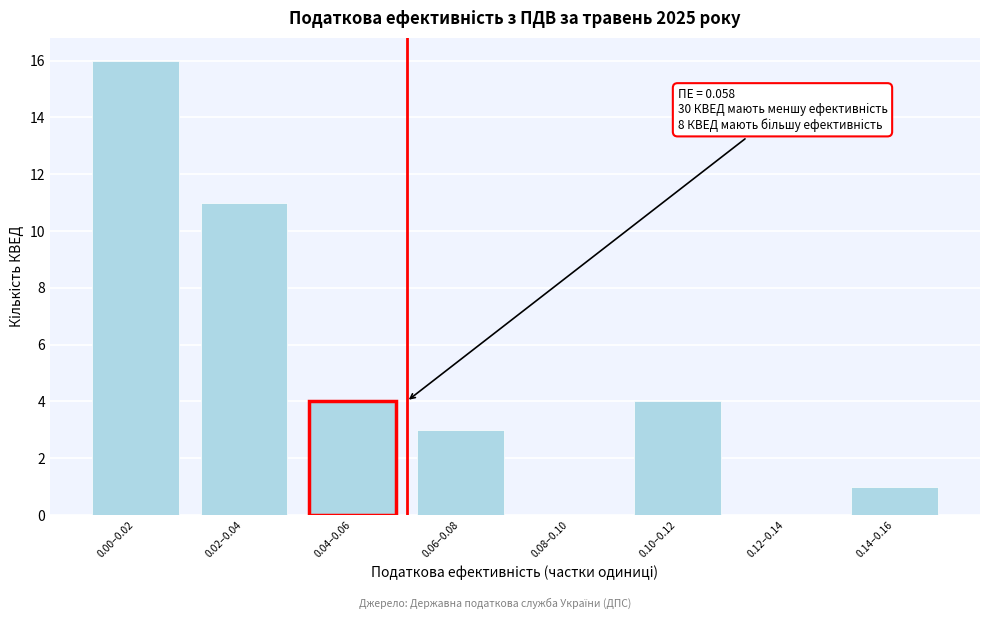

Reading left to right, what are all the values shown in this chart?

0.00–0.02=16	0.02–0.04=11	0.04–0.06=4	0.06–0.08=3	0.08–0.10=0	0.10–0.12=4	0.12–0.14=0	0.14–0.16=1